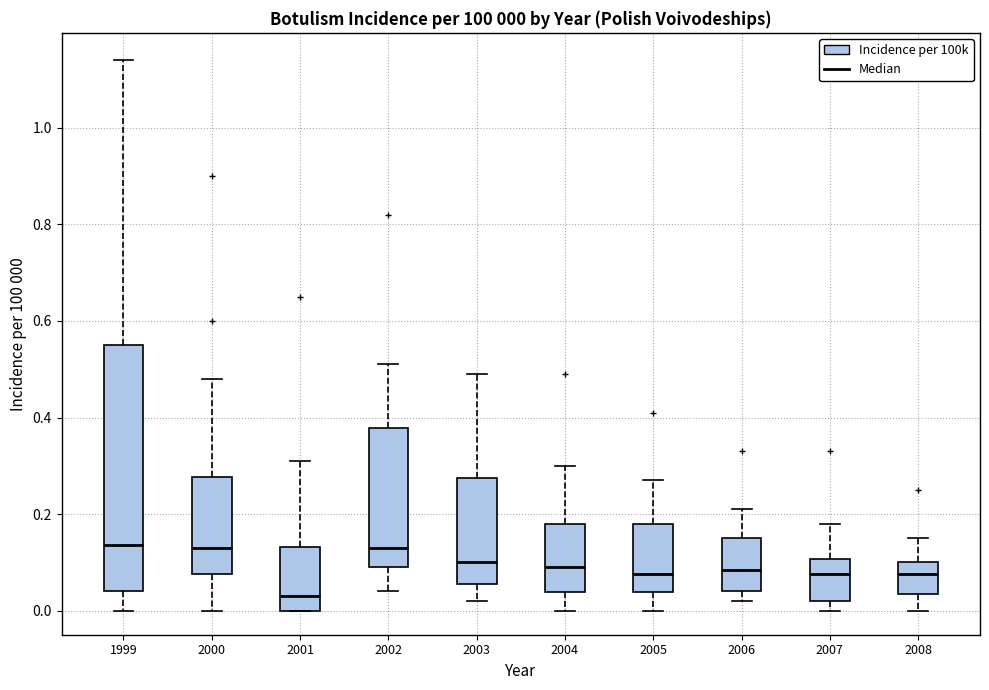

Which box is the tallest, from its lower edge to its upper edge?

1999